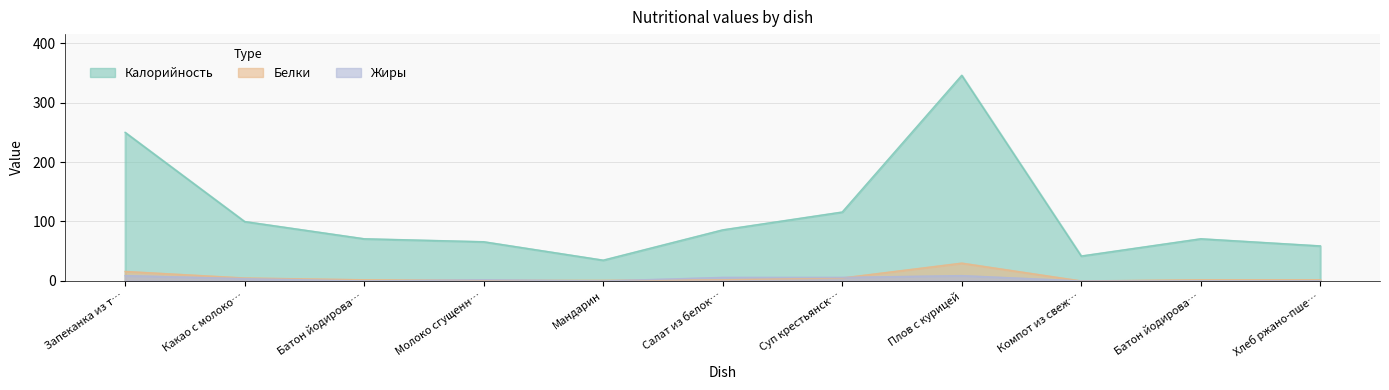

True or false: Белки has a value of 0 at Компот из свеж….

True